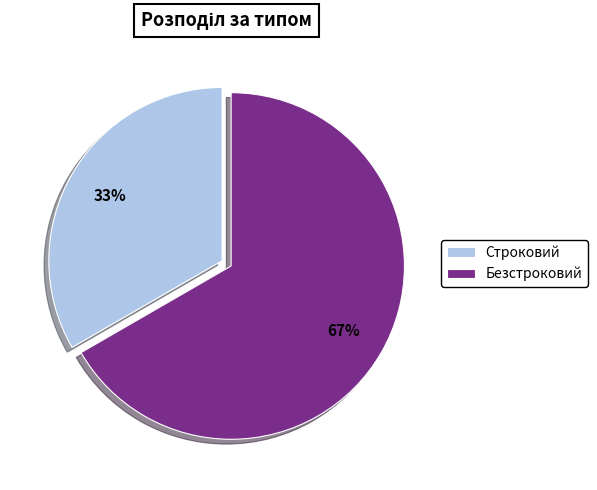

Is there a majority slice in this chart?

Yes